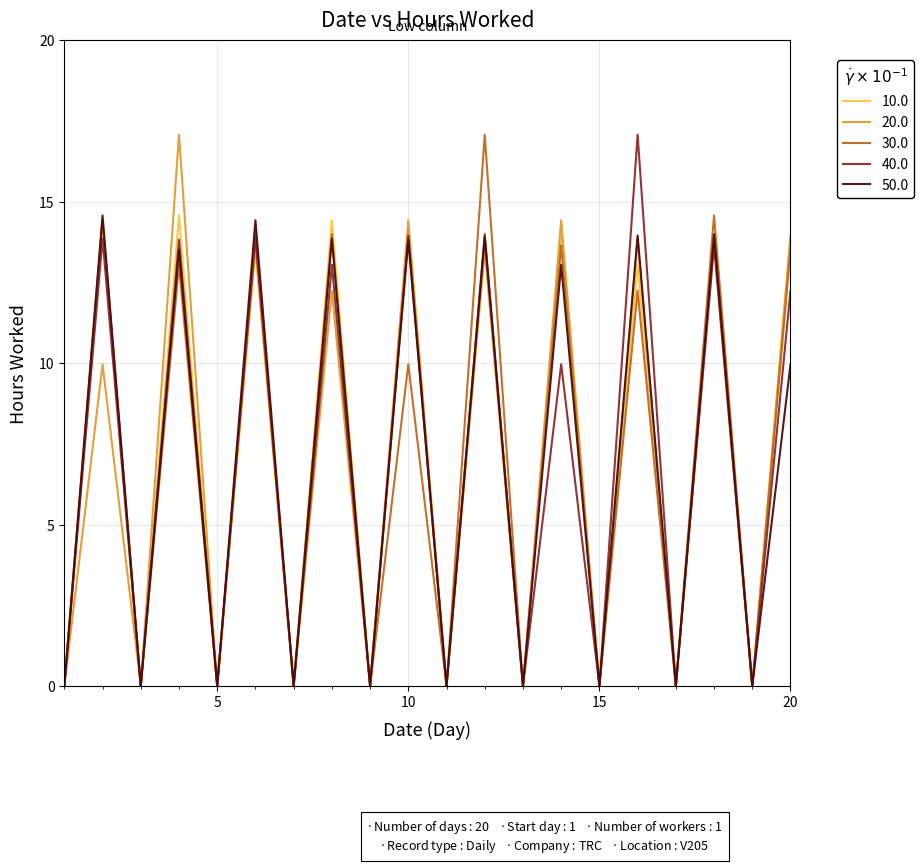

What is the greatest value displayed?

17.1